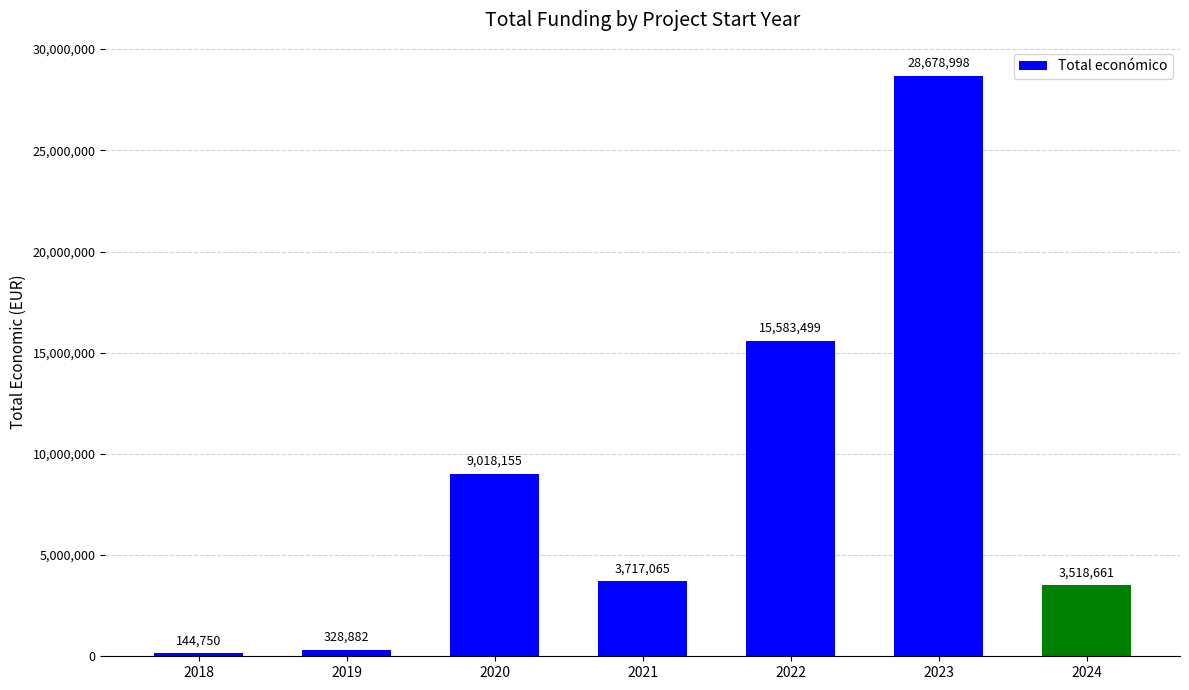

Read the value at 2021.

3717065